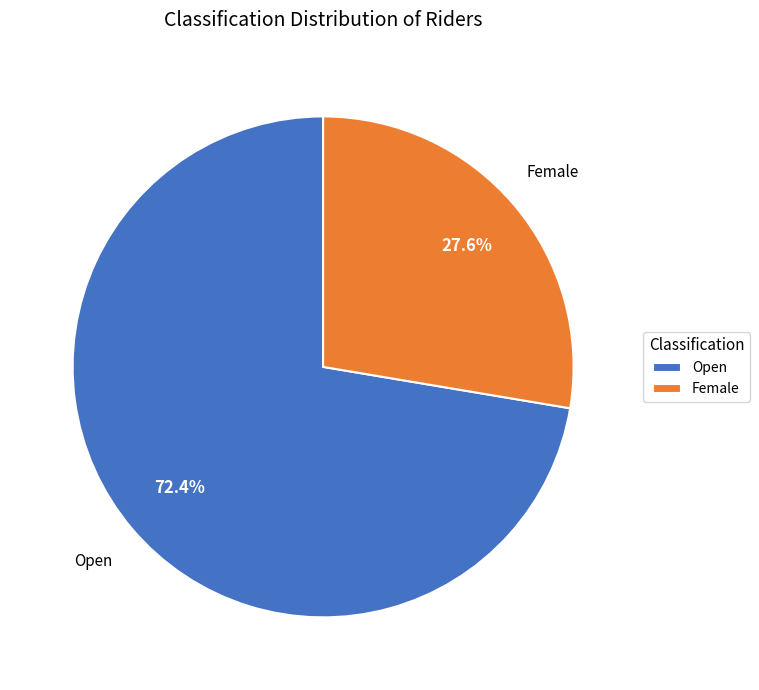

Does Female represent more than half of the total?

No